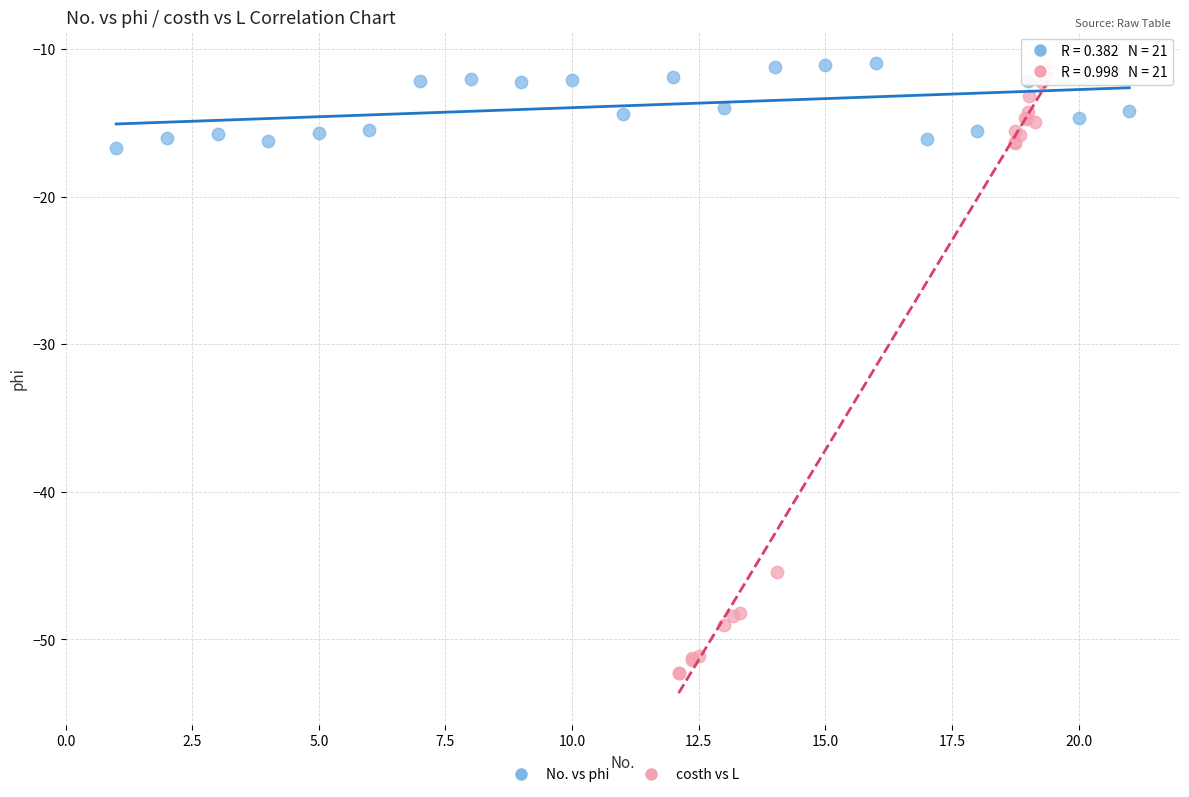

Which series reaches the minimum Y coordinate?

costh vs L